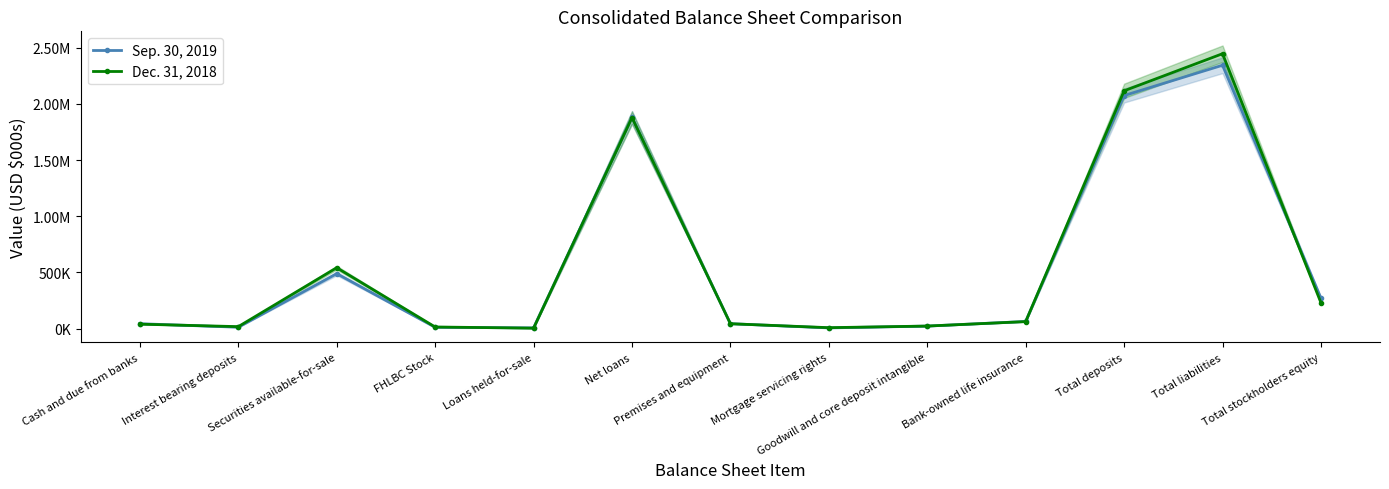

True or false: Dec. 31, 2018 and Sep. 30, 2019 intersect in this chart.

True